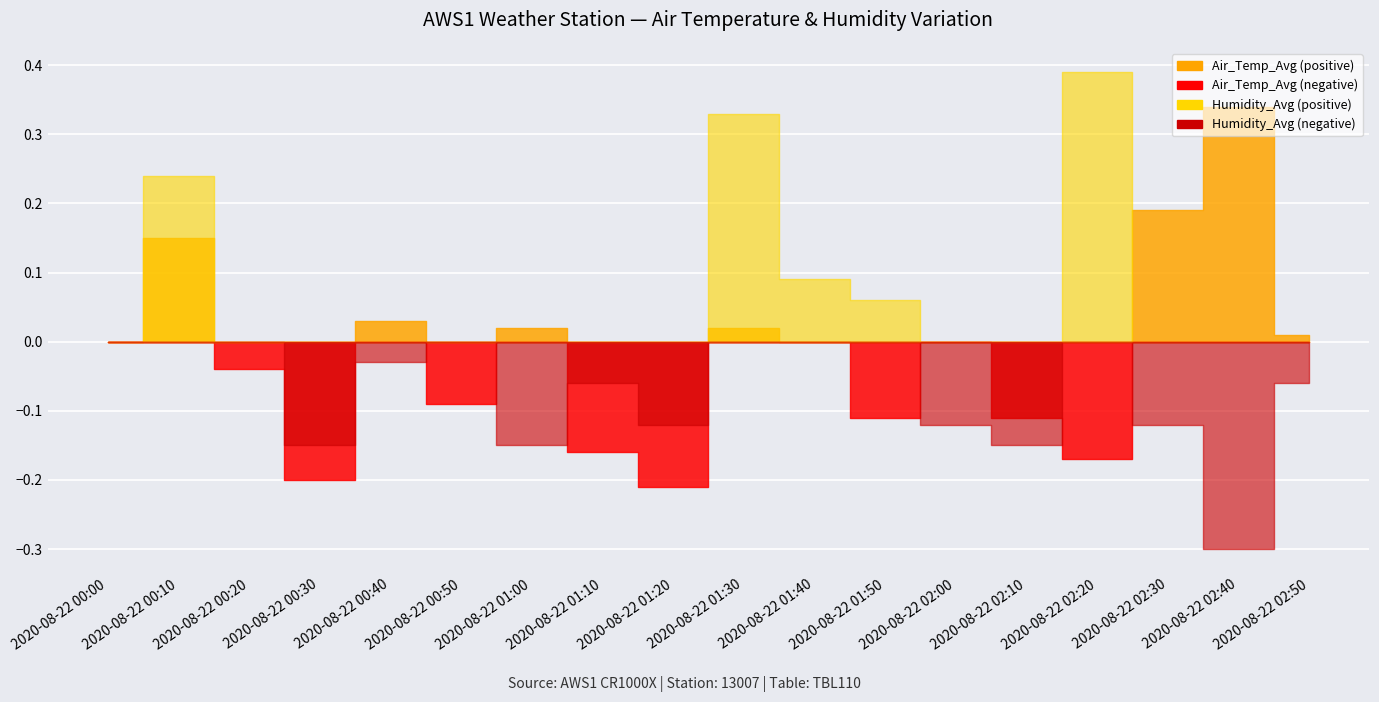

Between 2020-08-22 00:40 and 2020-08-22 02:20, which series saw the biggest shift?

Humidity_Avg